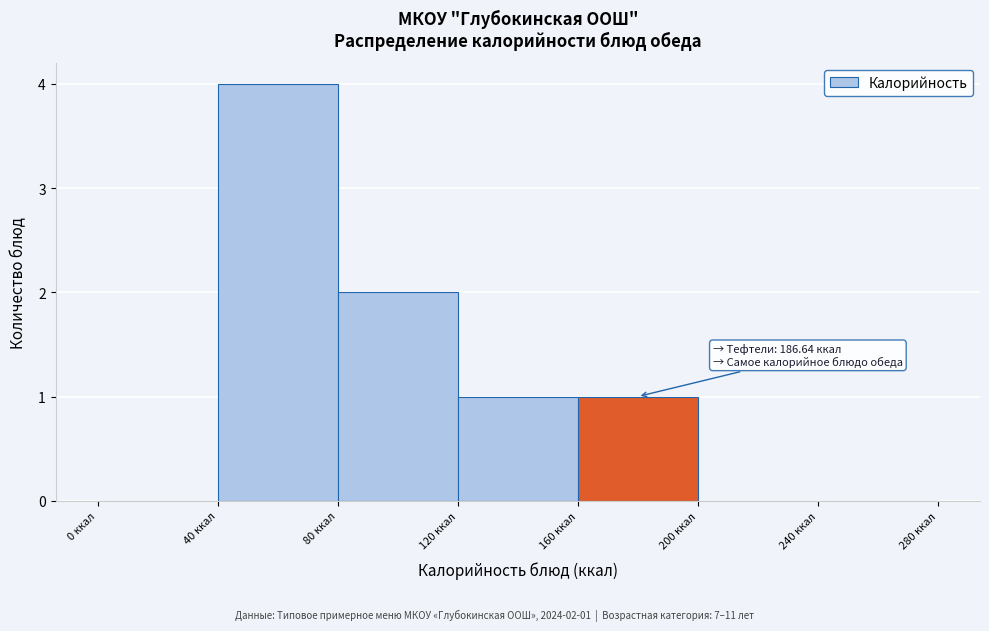

Over which range of the x-axis is the bar tallest?

40 to 80